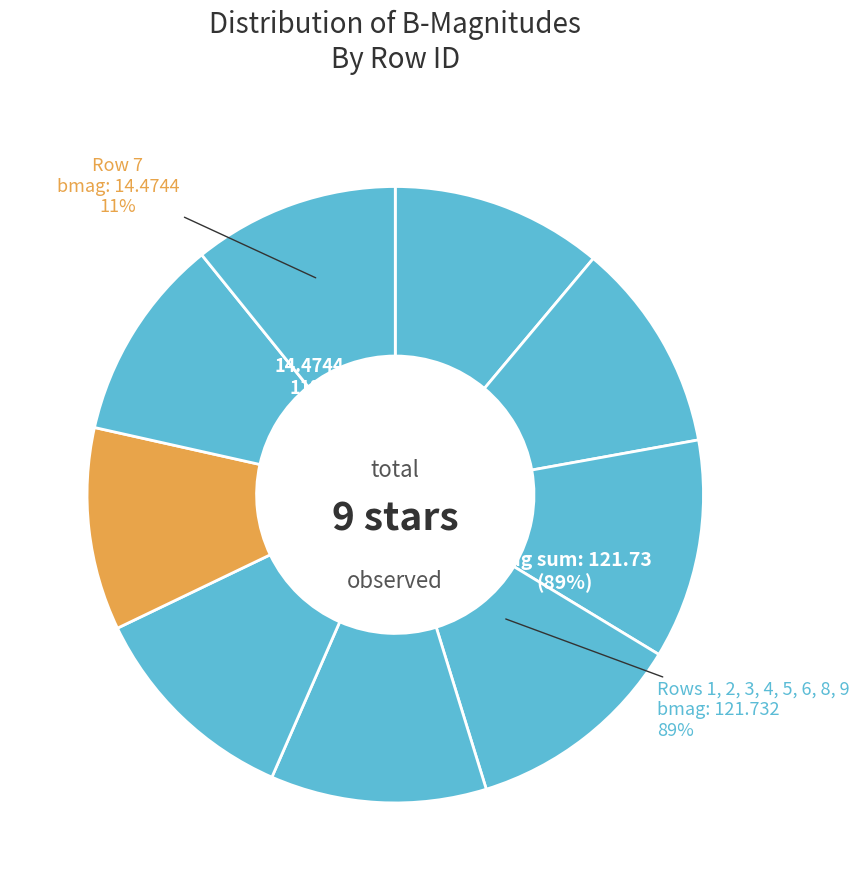

To the nearest percent, what is the difference between the largest and smallest slice percentages?

1%